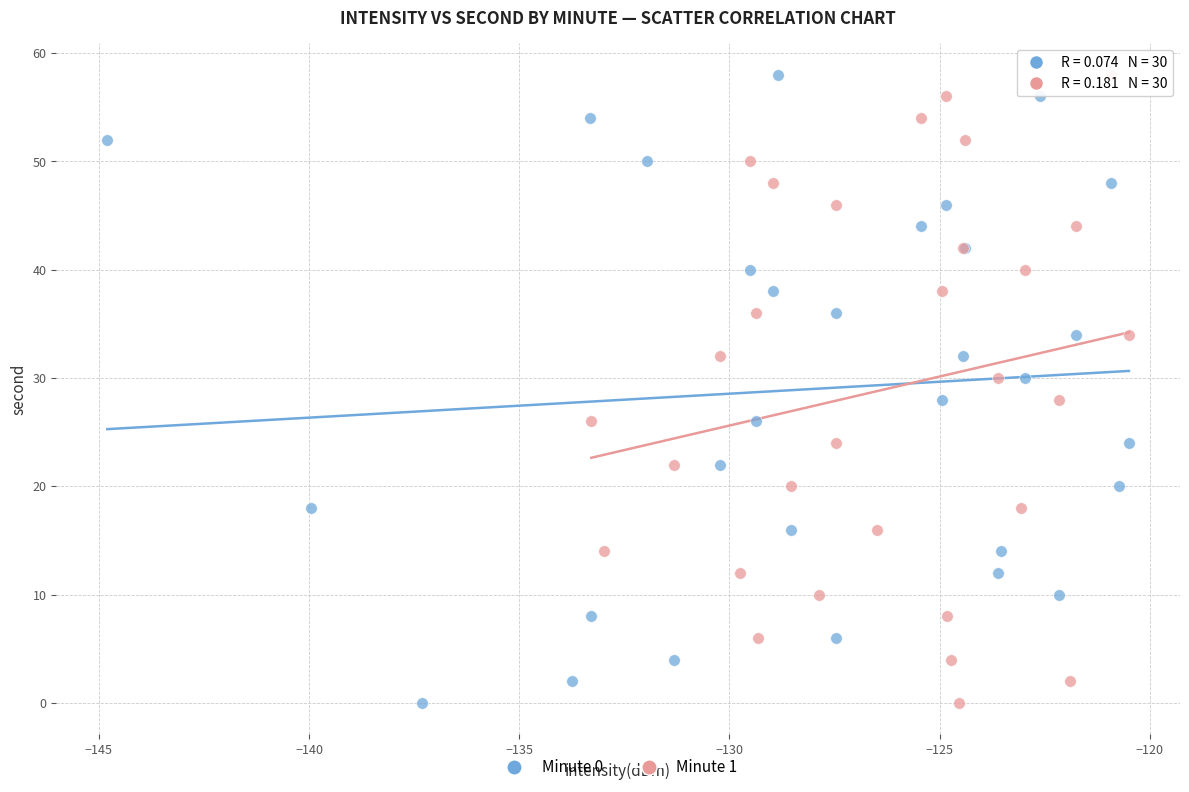

What are all the series names shown in the legend?

Minute 0, Minute 1